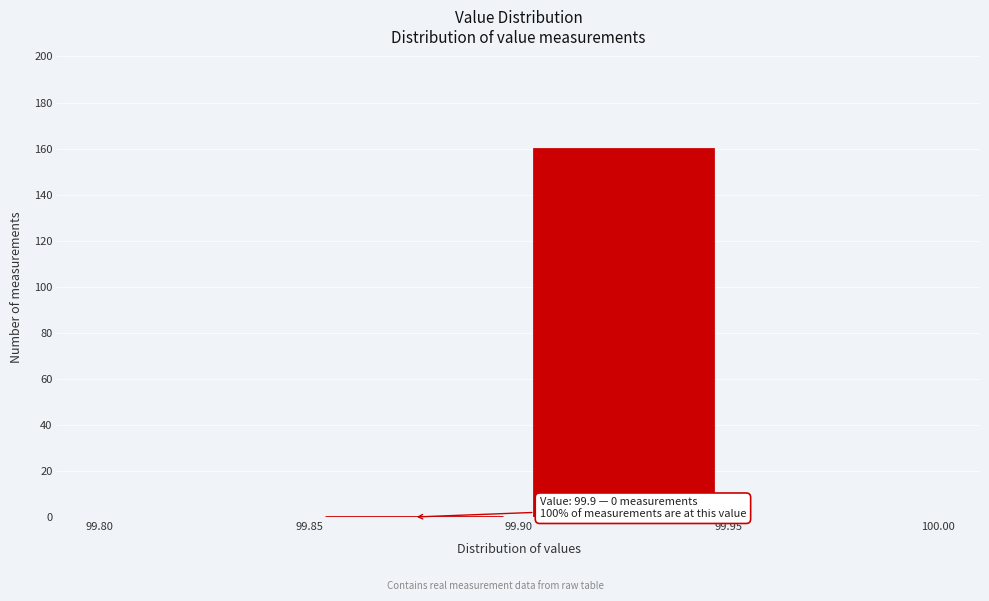

Over which range of the x-axis is the bar tallest?

99.90 to 99.95